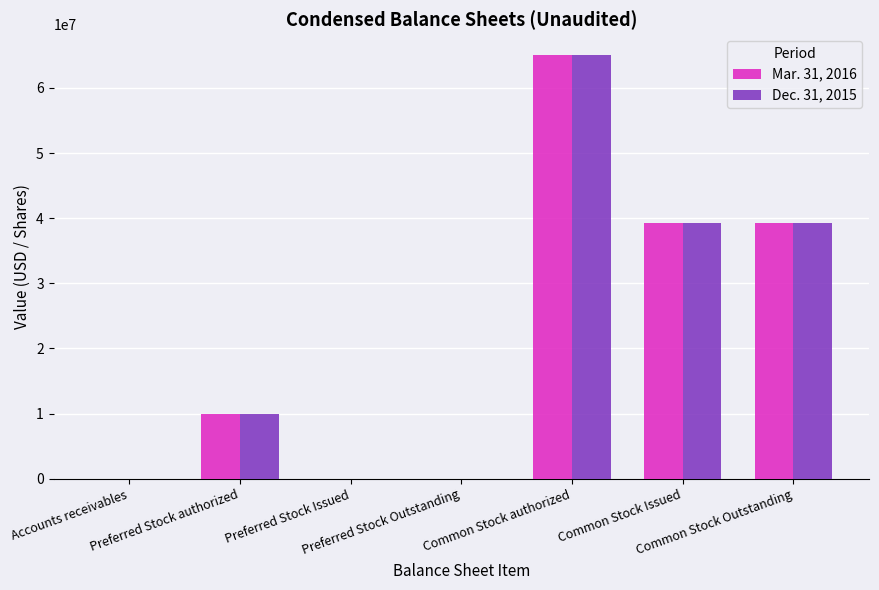

What is the maximum value shown in the chart?

65000000